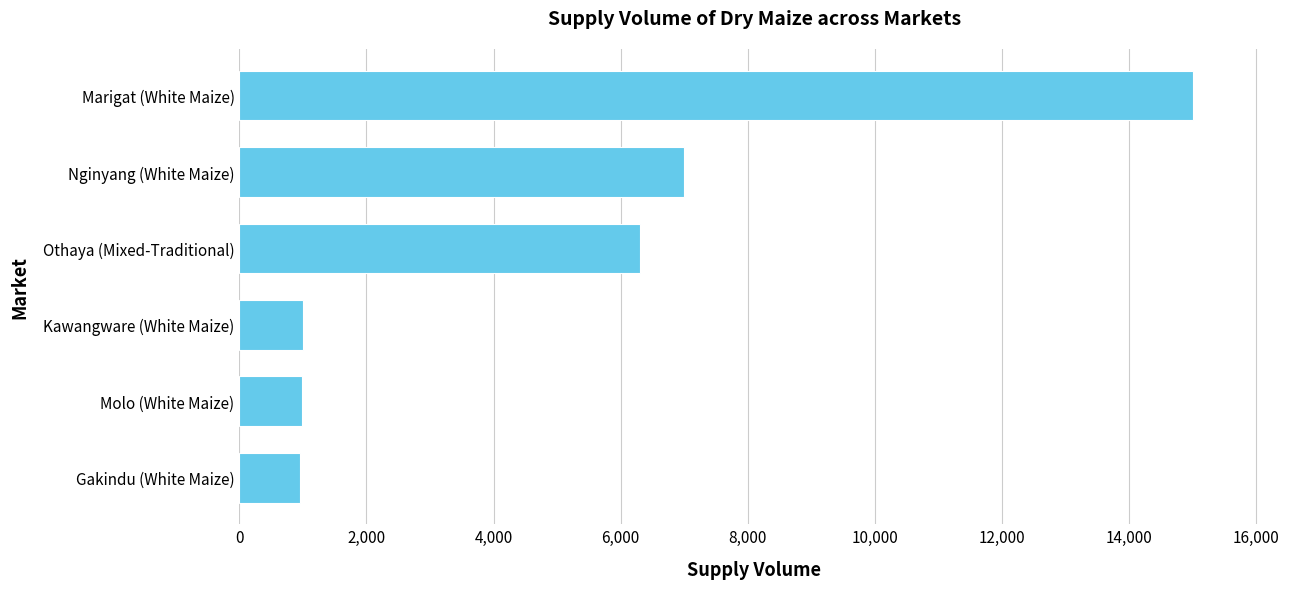

What is the difference between the second highest and minimum values?

6050